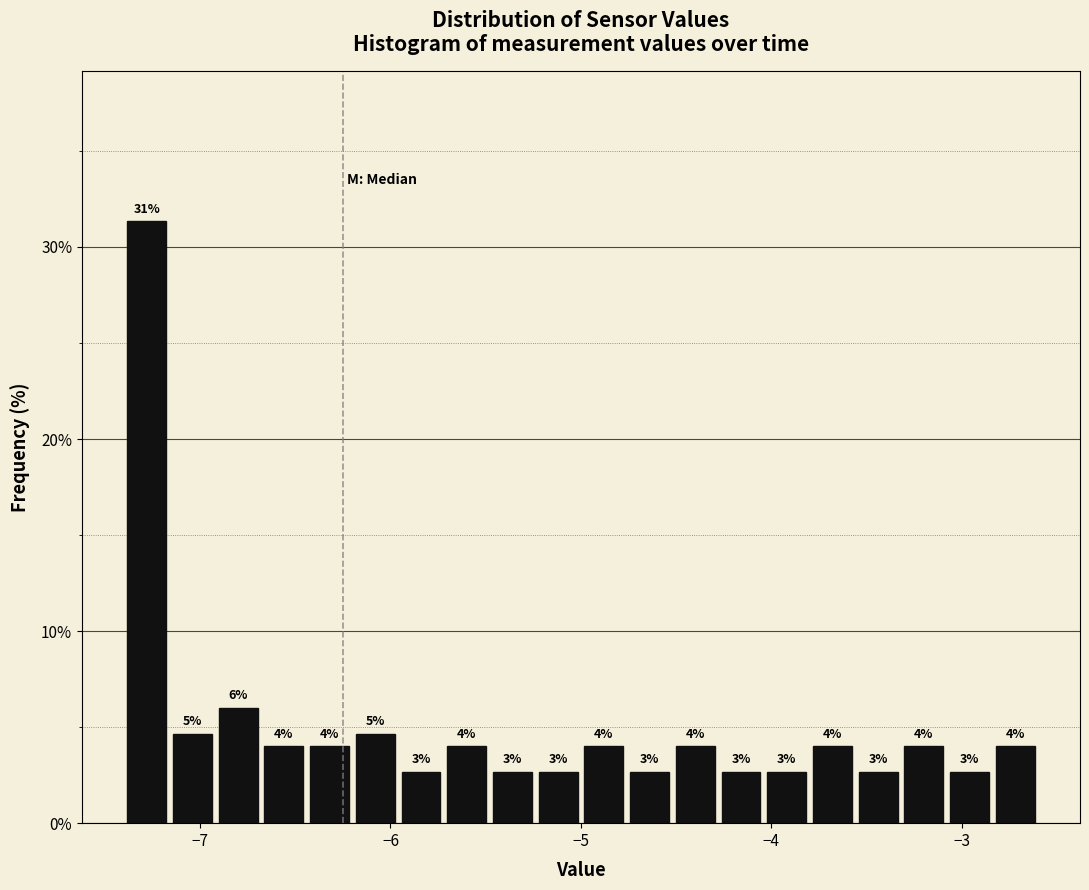

Read against the x-axis, roughly where is the centre of the tallest bar?

-7.3